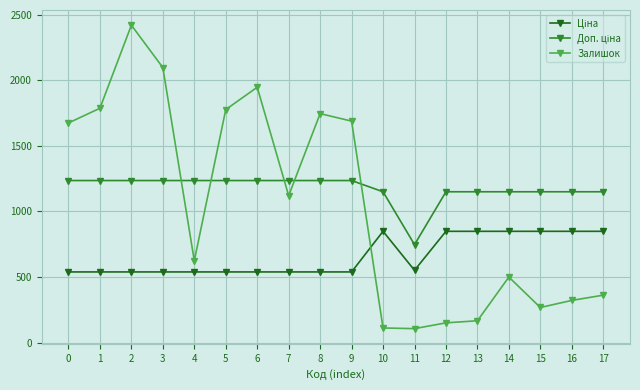

Which series has the widest spread of values?

Залишок